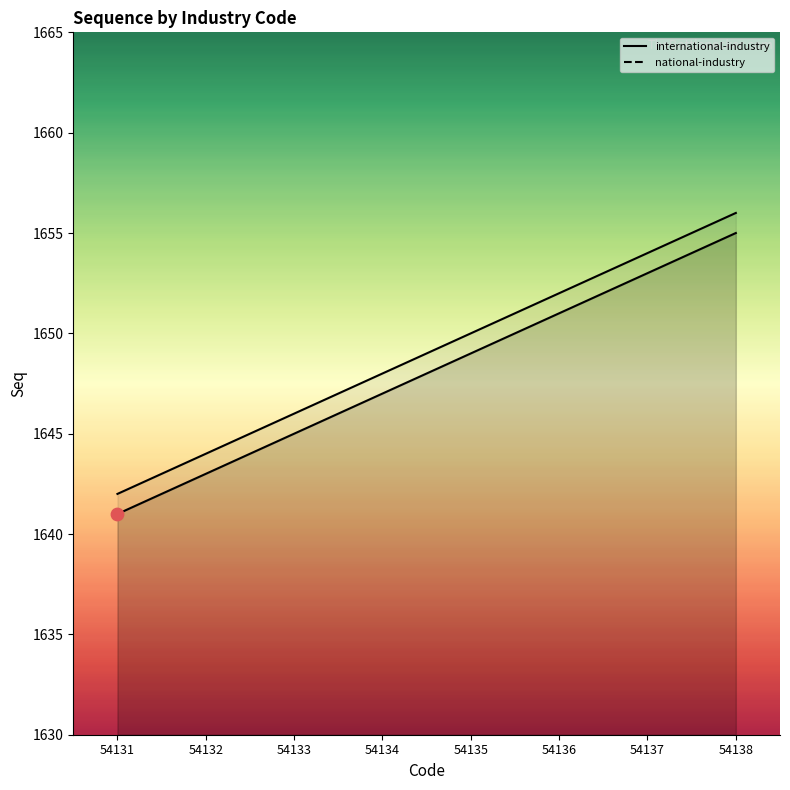

At which category is the sum across all series the highest?

54138